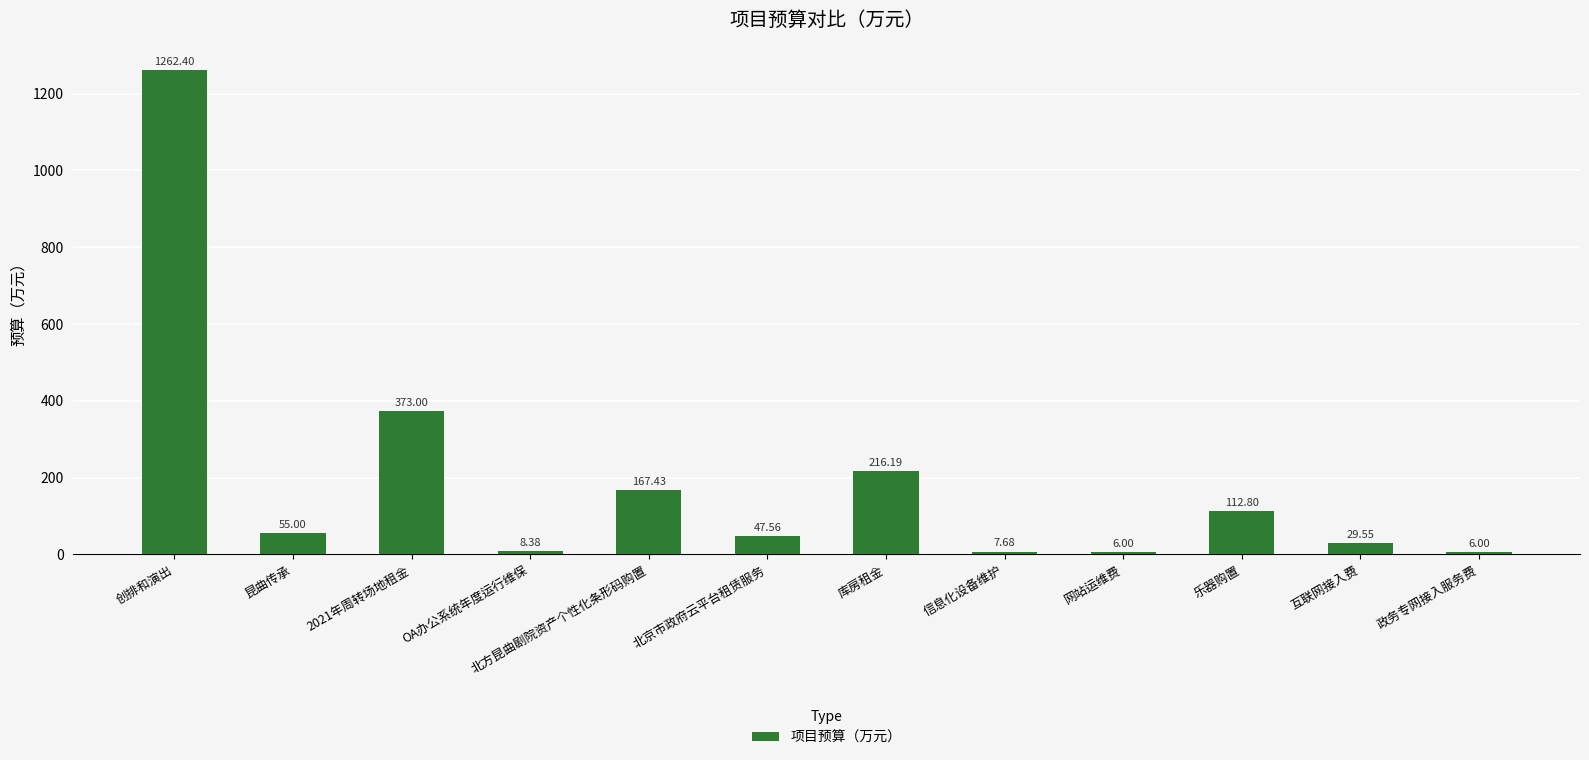

Approximately how many times larger is the value at 网站运维费 compared to 政务专网接入服务费?

1.0